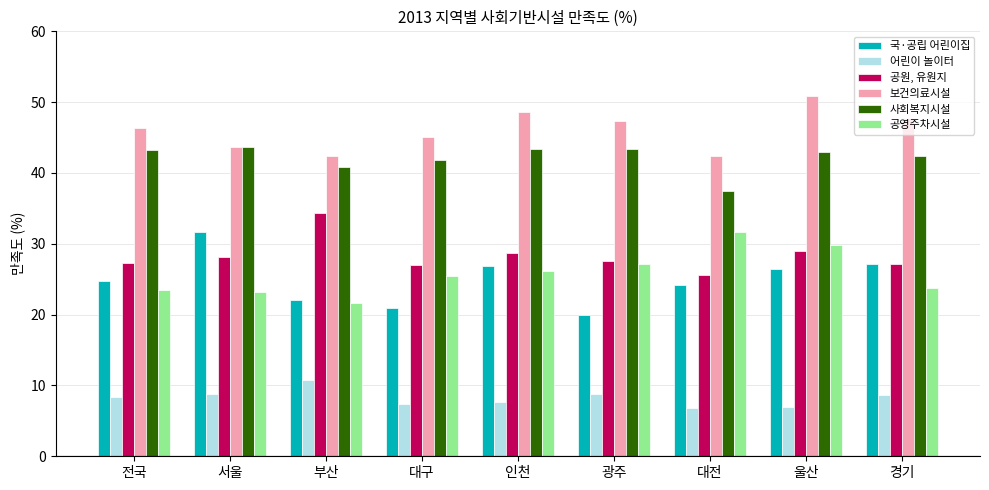

What is the label of the 8th bar from the right?

서울